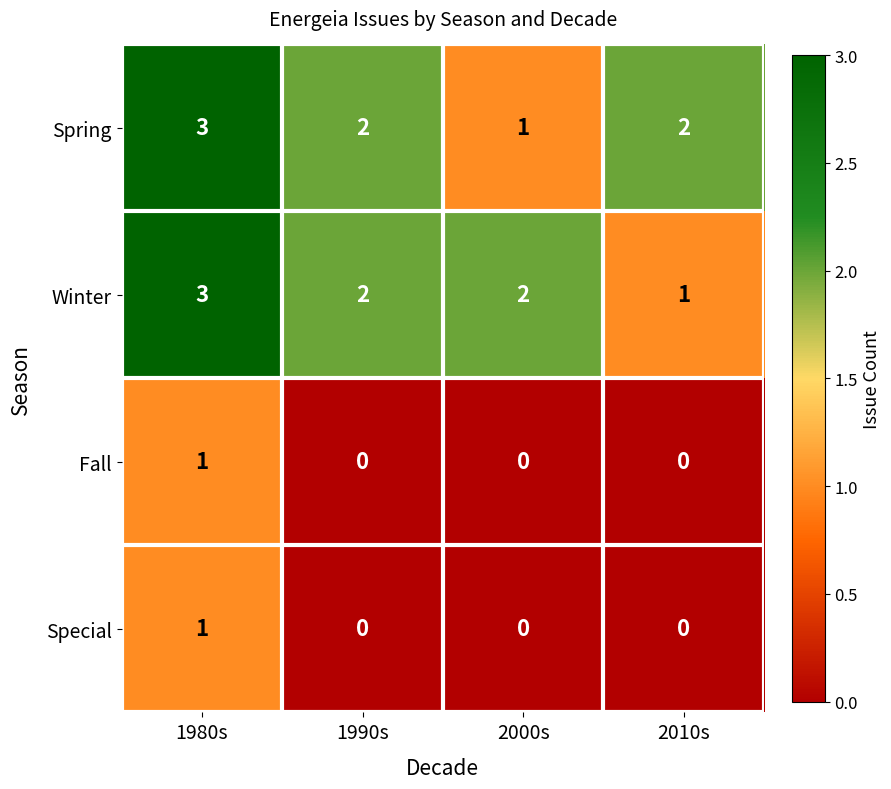

At which category is the sum across all series the highest?

1980s